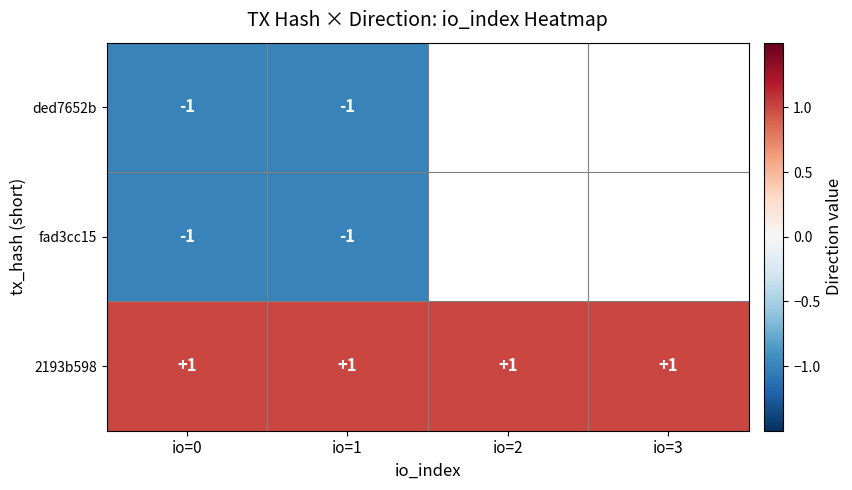

The value of 2193b598 at io=0 is 0. True or false?

False